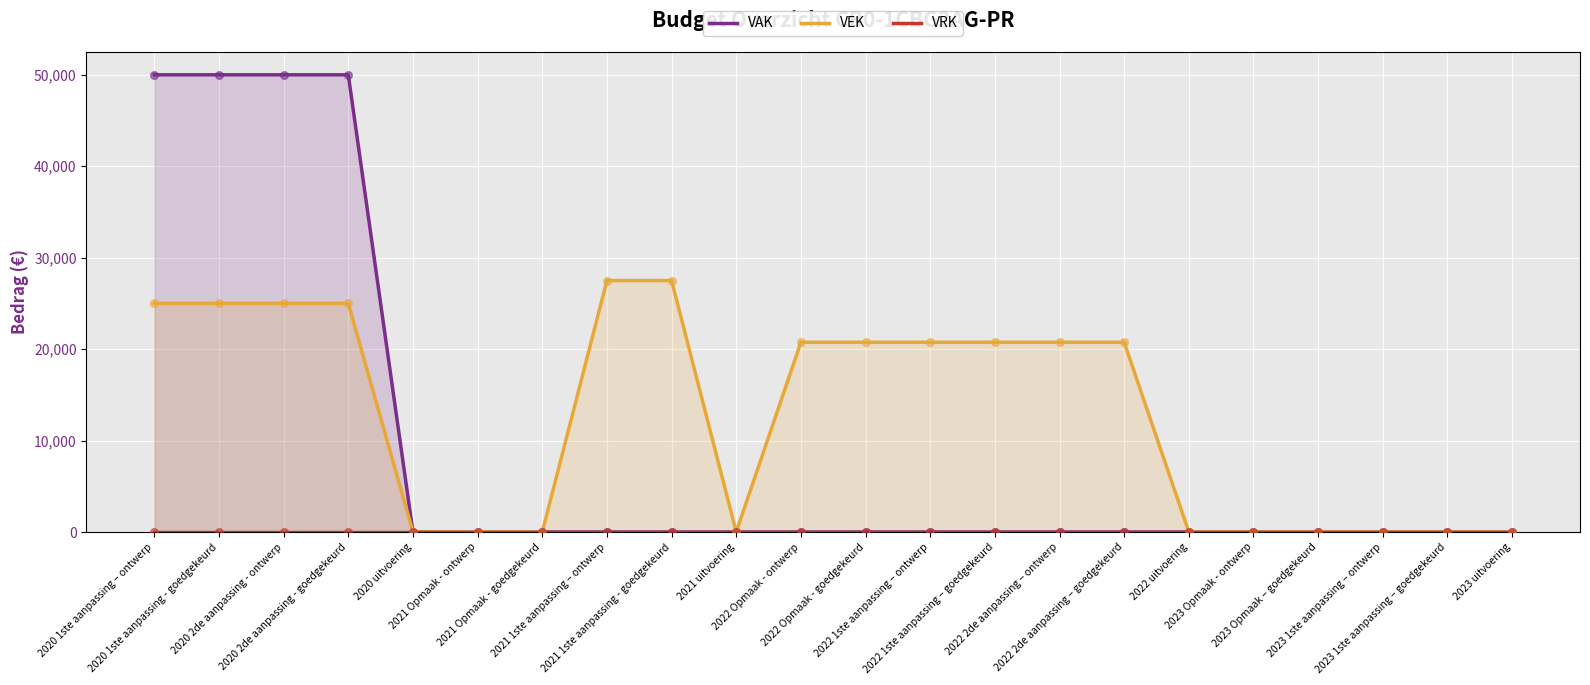

What are all the series names shown in the legend?

VAK, VEK, VRK